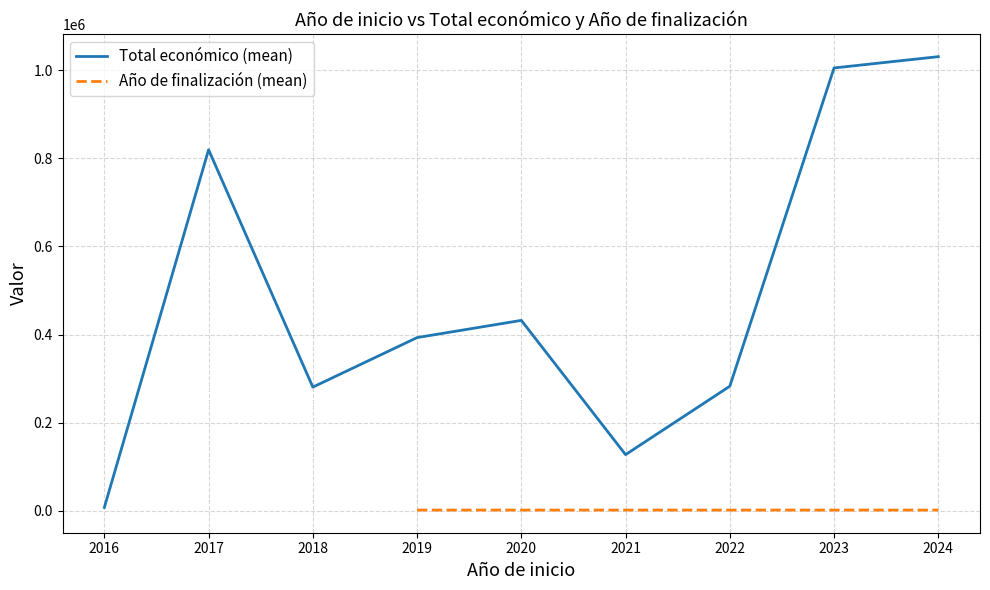

True or false: Año de finalización (mean) has more than 1 interior local peaks.

False